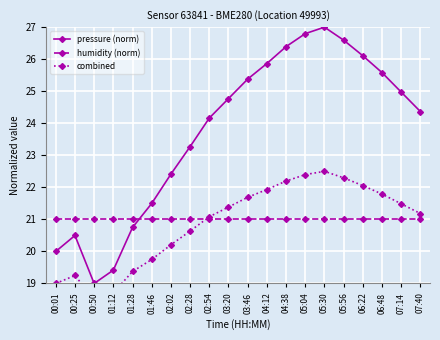

Between 02:54 and 05:56, which is larger?

05:56